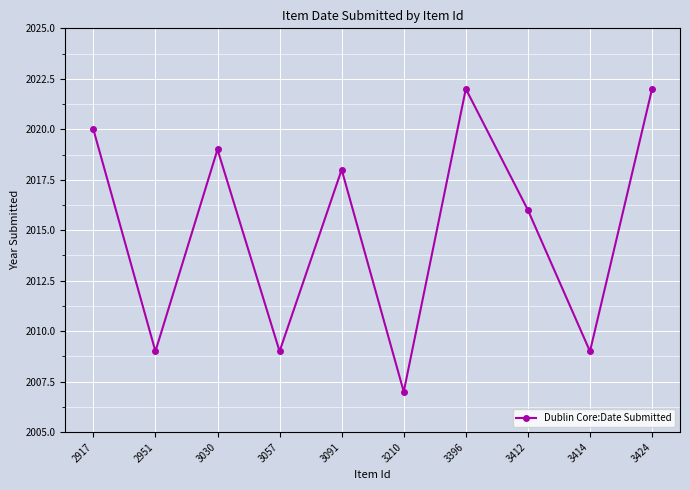

Reading left to right, what are all the values shown in this chart?

2917=2020	2951=2009	3030=2019	3057=2009	3091=2018	3210=2007	3396=2022	3412=2016	3414=2009	3424=2022